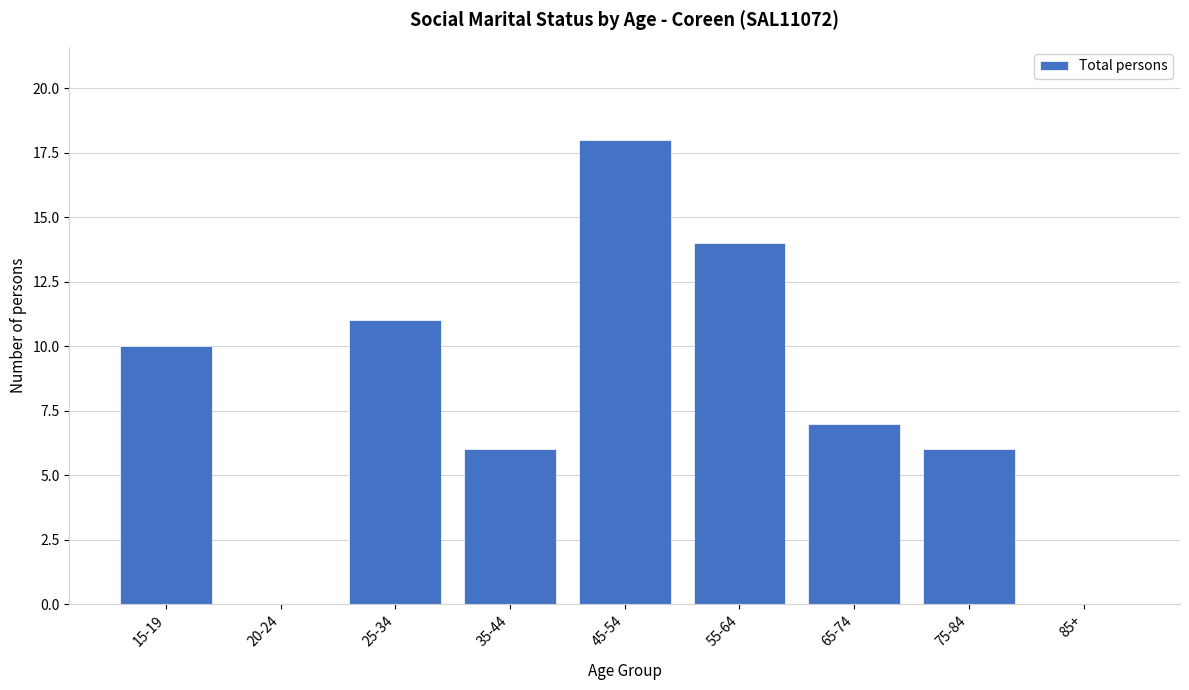

Reading left to right, transcribe all the data shown in this chart.

15-19=10	20-24=0	25-34=11	35-44=6	45-54=18	55-64=14	65-74=7	75-84=6	85+=0